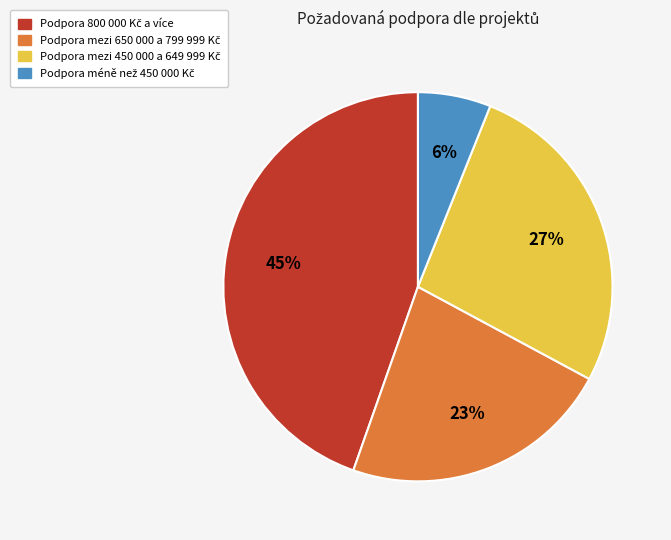

How many slices are in this pie chart?

4